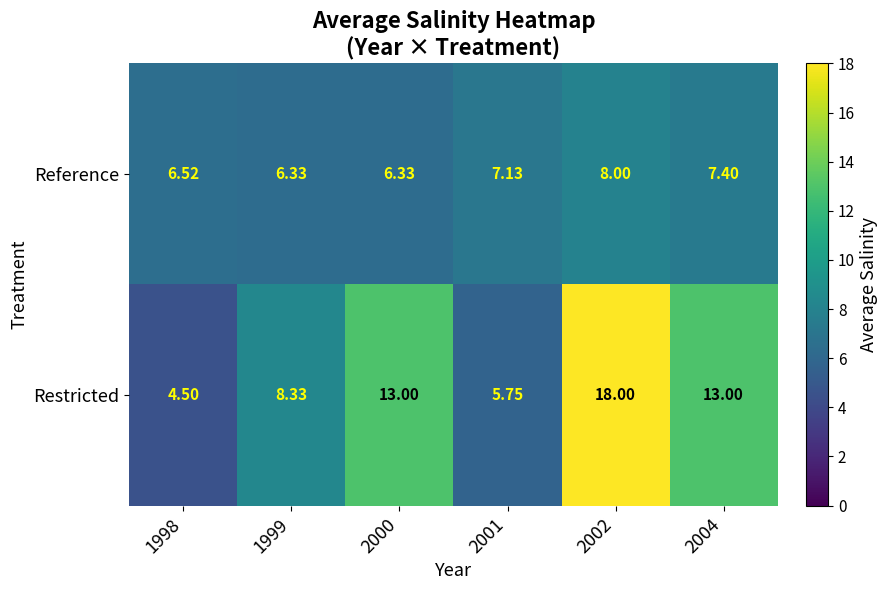

At which category is the sum across all series the highest?

2002